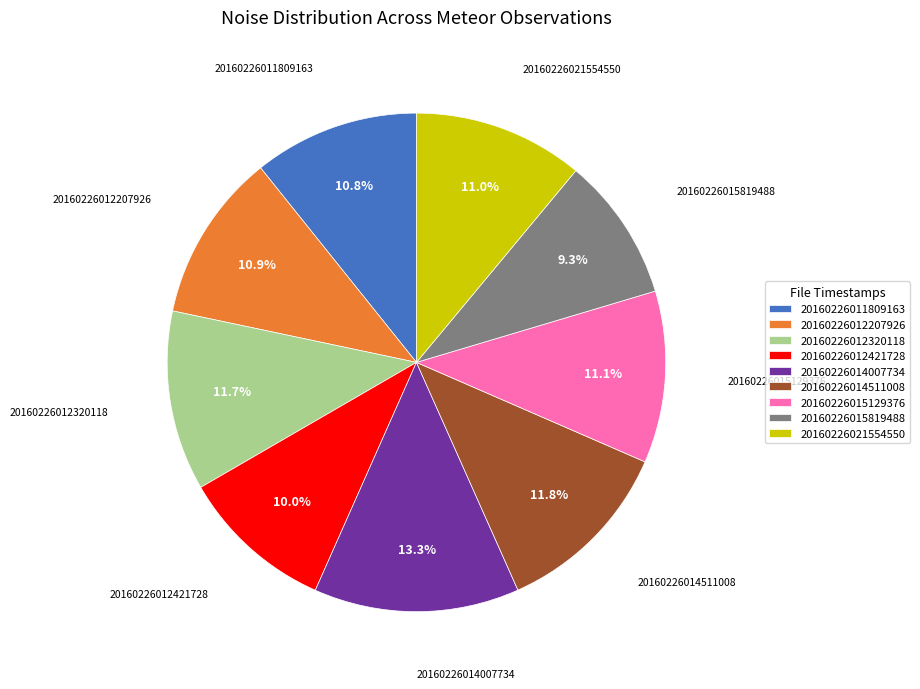

True or false: 20160226012421728 accounts for 10% of the total.

True